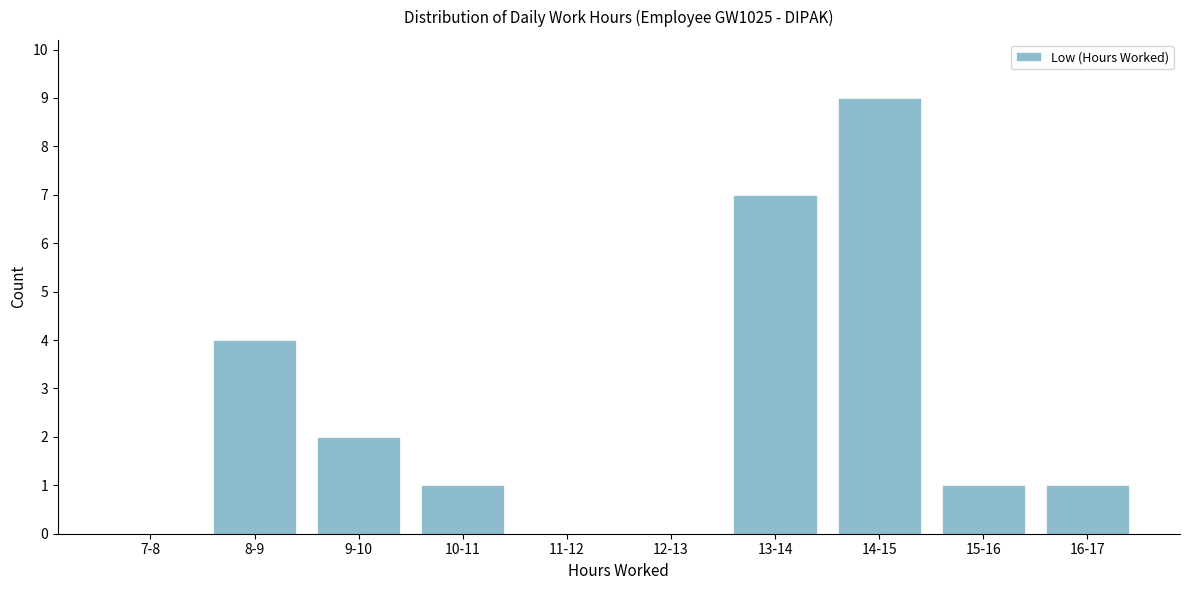

Reading left to right, transcribe all the data shown in this chart.

7-8=0	8-9=4	9-10=2	10-11=1	11-12=0	12-13=0	13-14=7	14-15=9	15-16=1	16-17=1